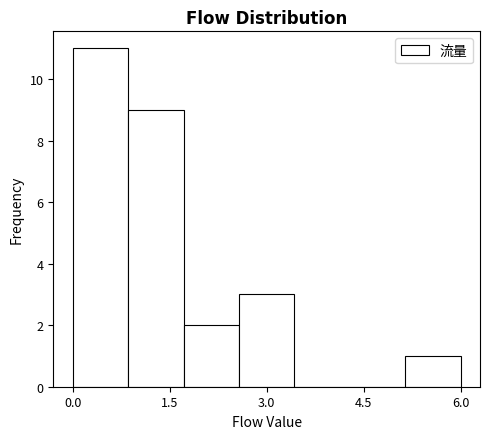

Reading left to right, transcribe this chart: for each bar, give the range it covers on the x-axis and its height. Neither the bar edges nor the heights are printed on the chart, so give them approximately, as read against the axes.

0.0 to 0.8: 11
0.8 to 1.8: 9
1.8 to 2.6: 2
2.6 to 3.4: 3
3.4 to 4.2: 0
4.2 to 5.2: 0
5.2 to 6.0: 1